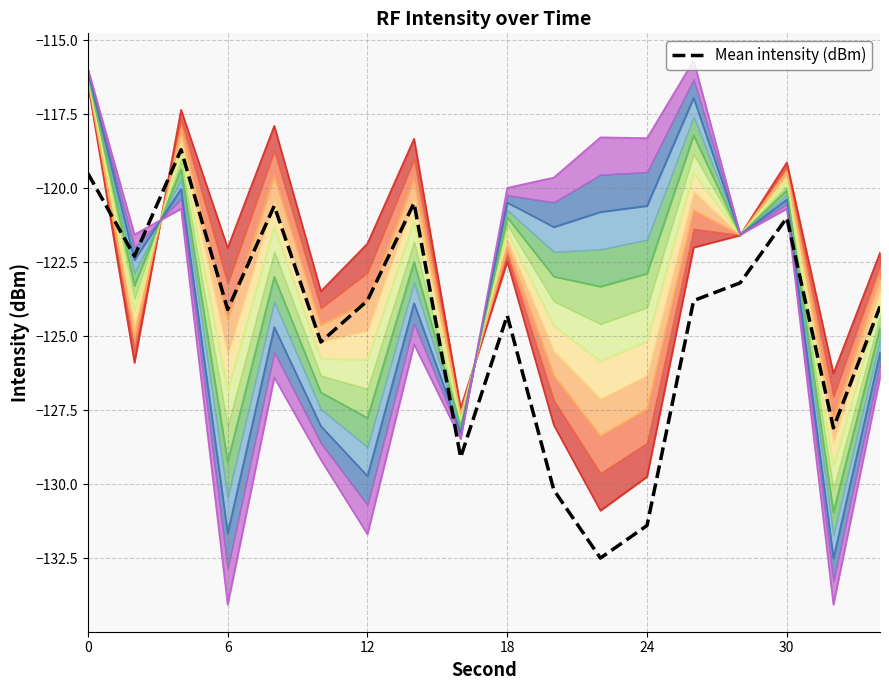

Reading left to right, what are all the values shown in this chart?

-119.5	-122.3	-118.7	-124.1	-120.6	-125.2	-123.8	-120.5	-129.1	-124.3	-130.2	-132.5	-131.4	-123.8	-123.2	-121.0	-128.1	-124.0